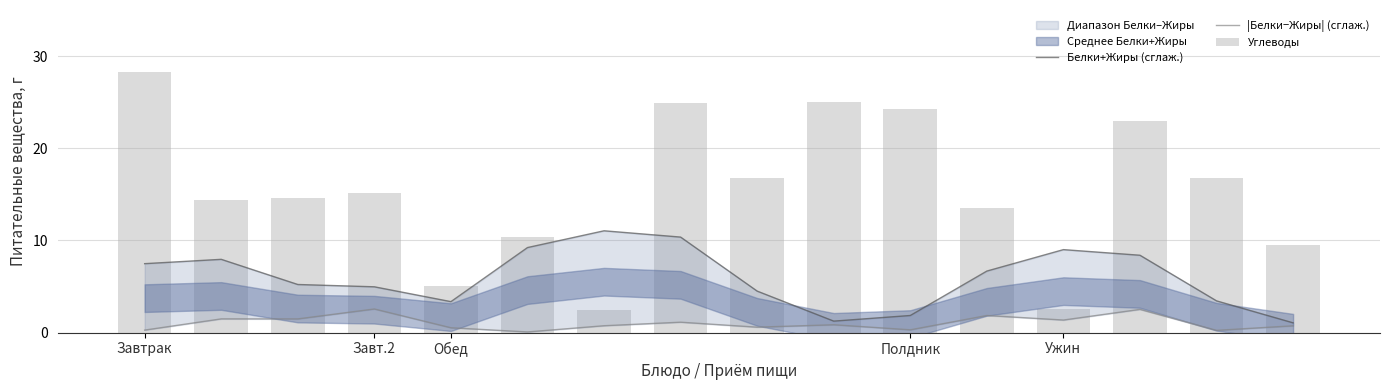

Count the number of categories in the chart.

16